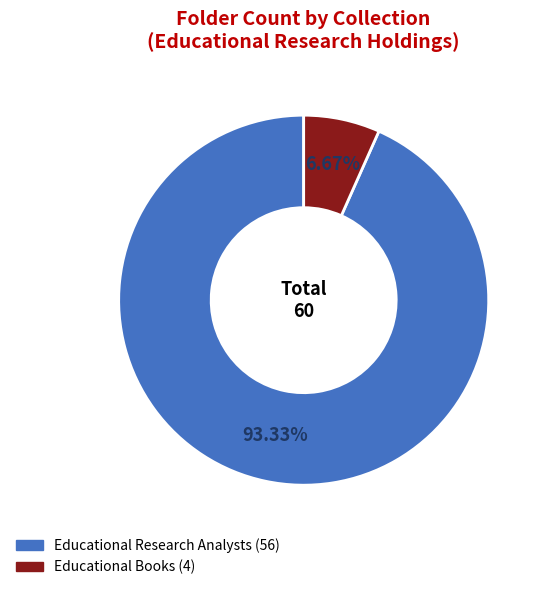

Is it true that Educational Research Analysts is 99% of the pie?

False